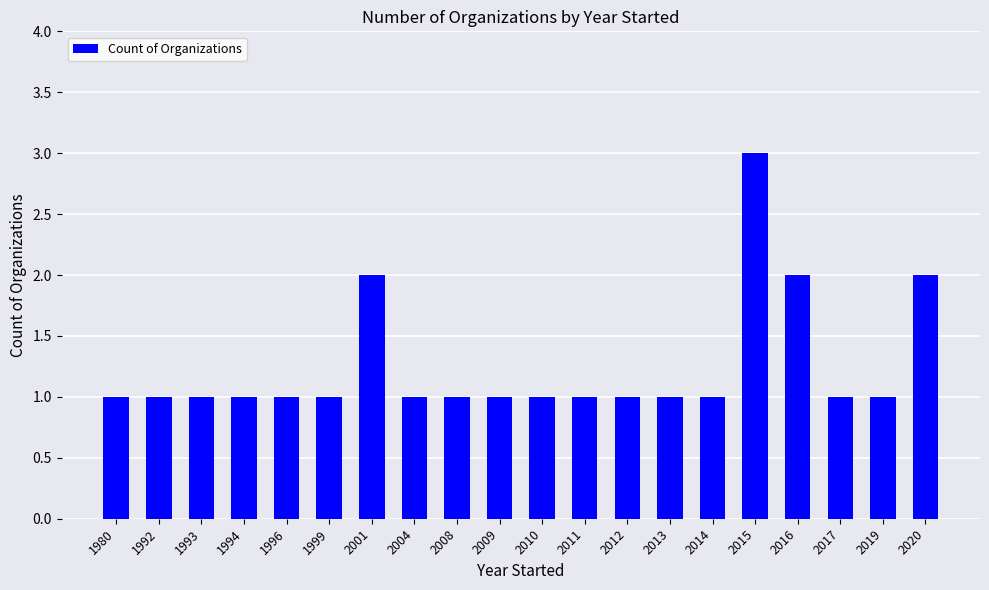

What is the value of the 11th bar from the left?

1